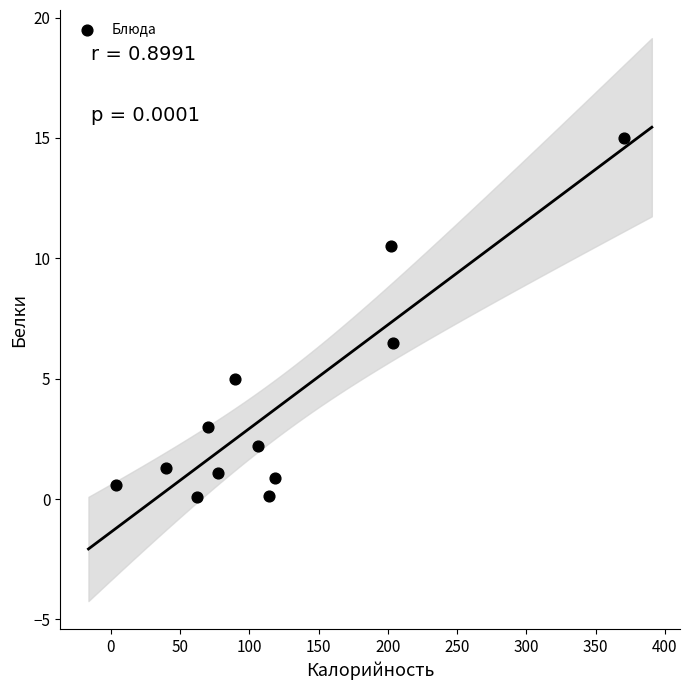

What is the range of X values (max minus min)?

366.5